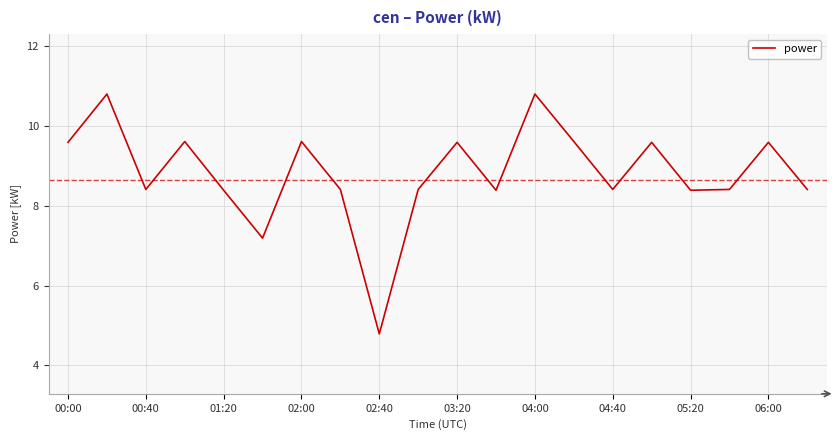

What is the difference between the maximum and minimum values?

6.0